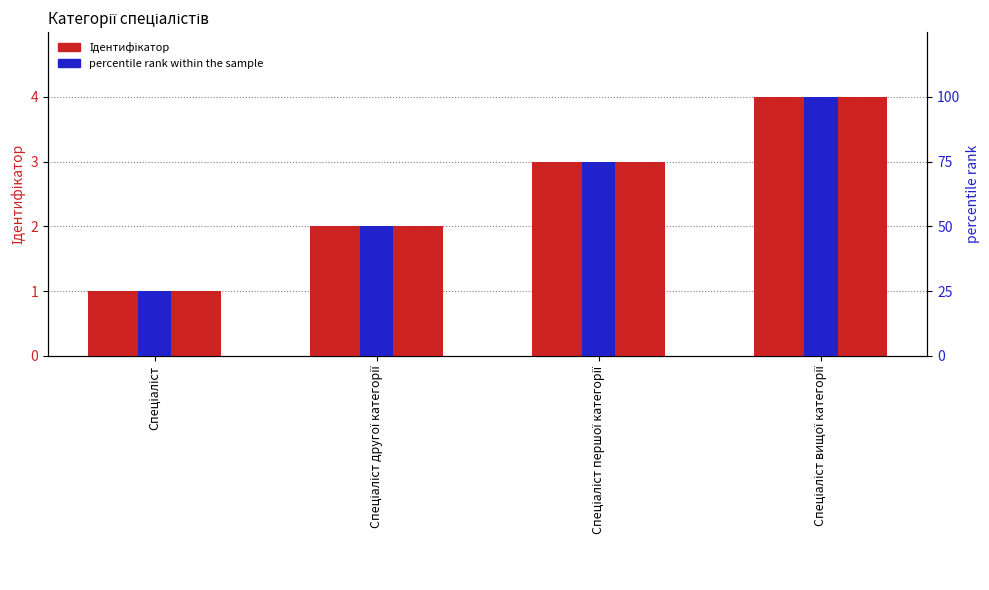

List the labels in order of Ідентифікатор value, smallest first.

Спеціаліст, Спеціаліст другої категорії, Спеціаліст першої категорії, Спеціаліст вищої категорії